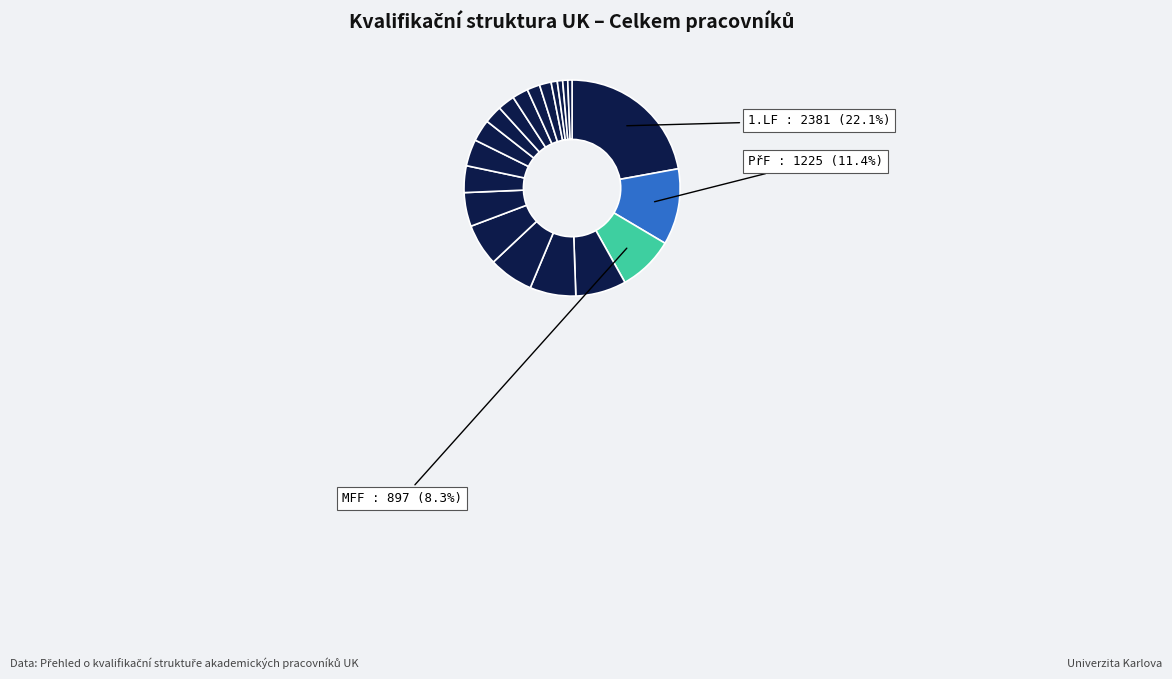

How many slices are in this pie chart?

20